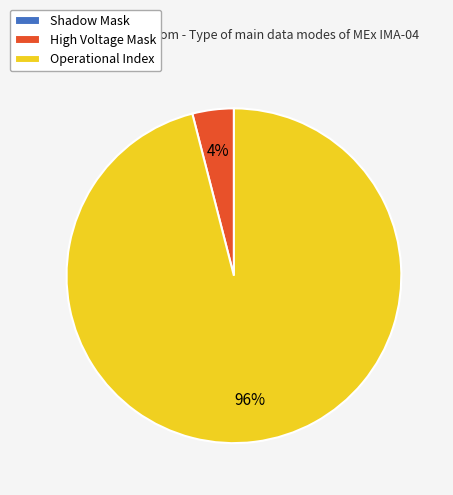

True or false: Operational Index accounts for 96% of the total.

True